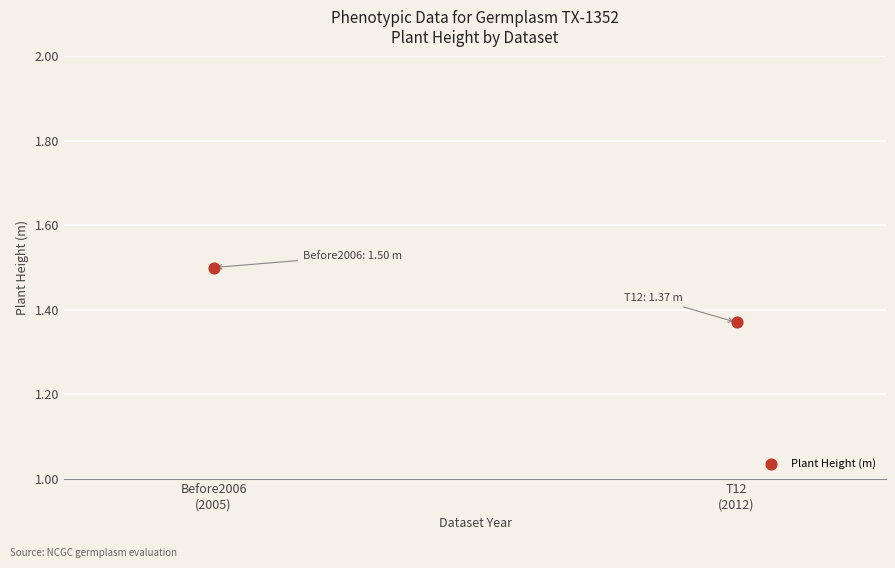

What is the range of X values (max minus min)?

7.0